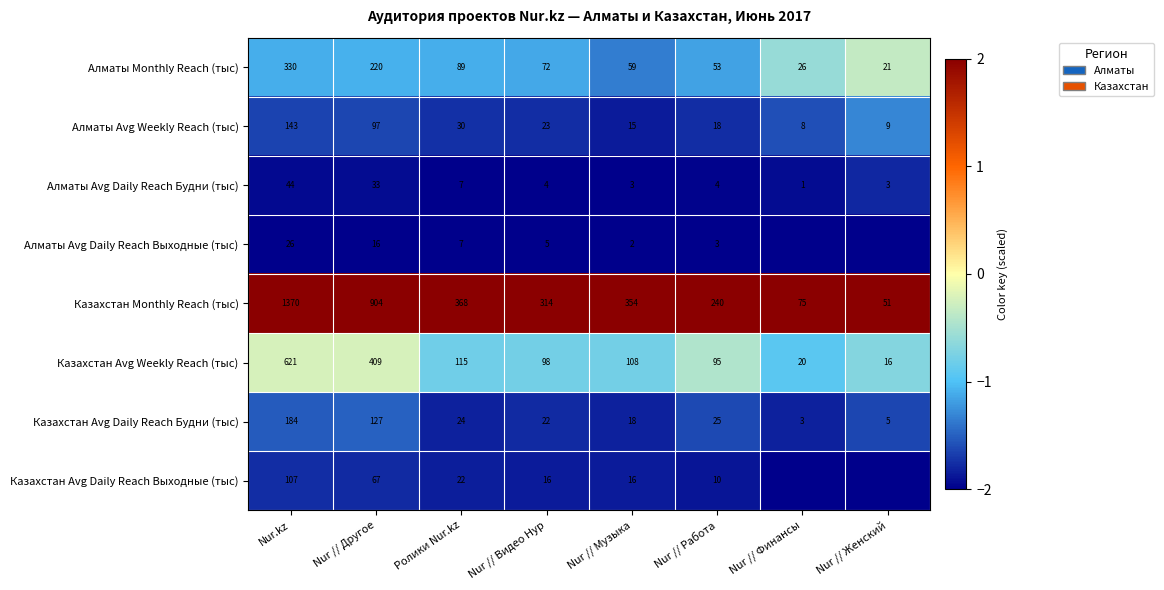

Is it true that Казахстан Avg Daily Reach Будни (тыс) equals 127 at Nur // Другое?

True